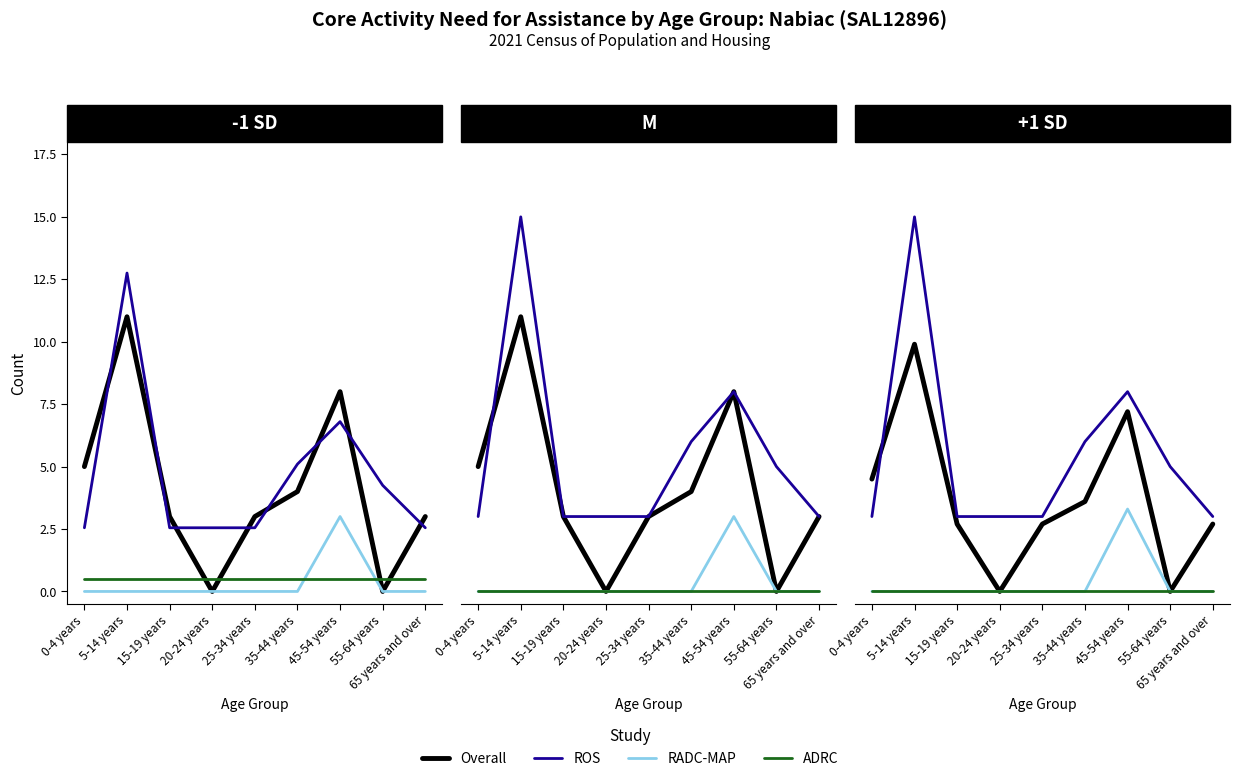

Which series has the largest range (max minus min)?

Females - Does not have need